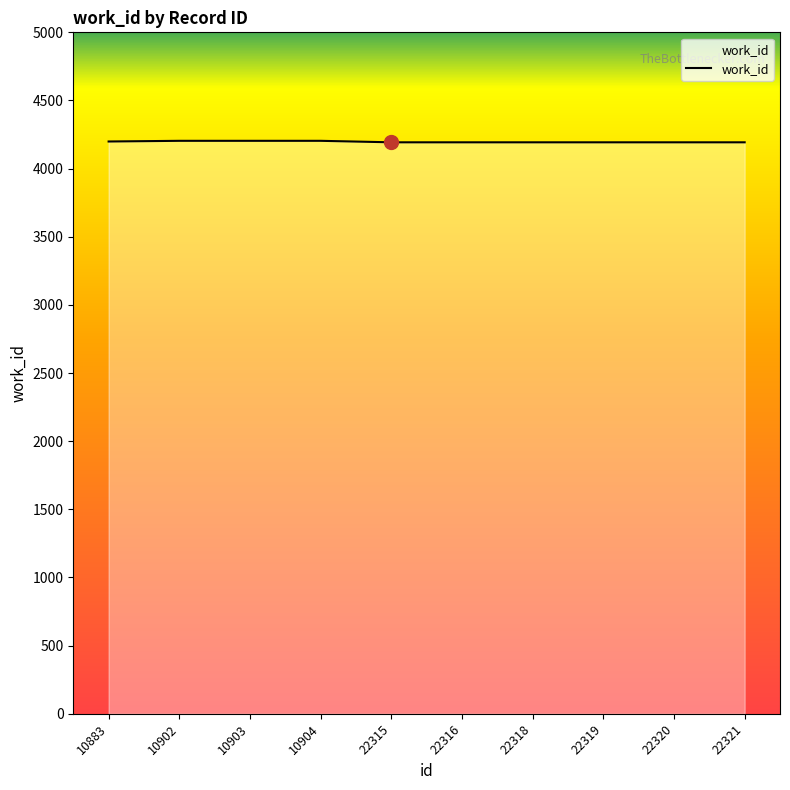

The chart shows a value of 6288 at 10902. True or false?

False